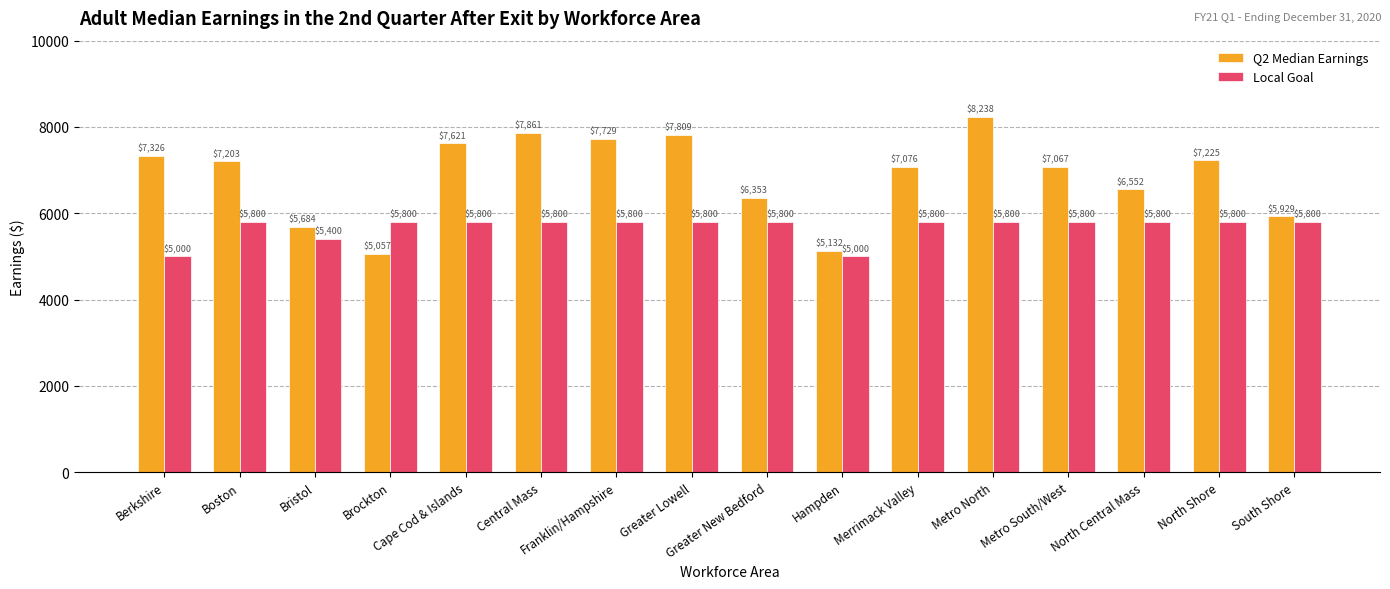

Which series has the widest spread of values?

Q2 Median Earnings